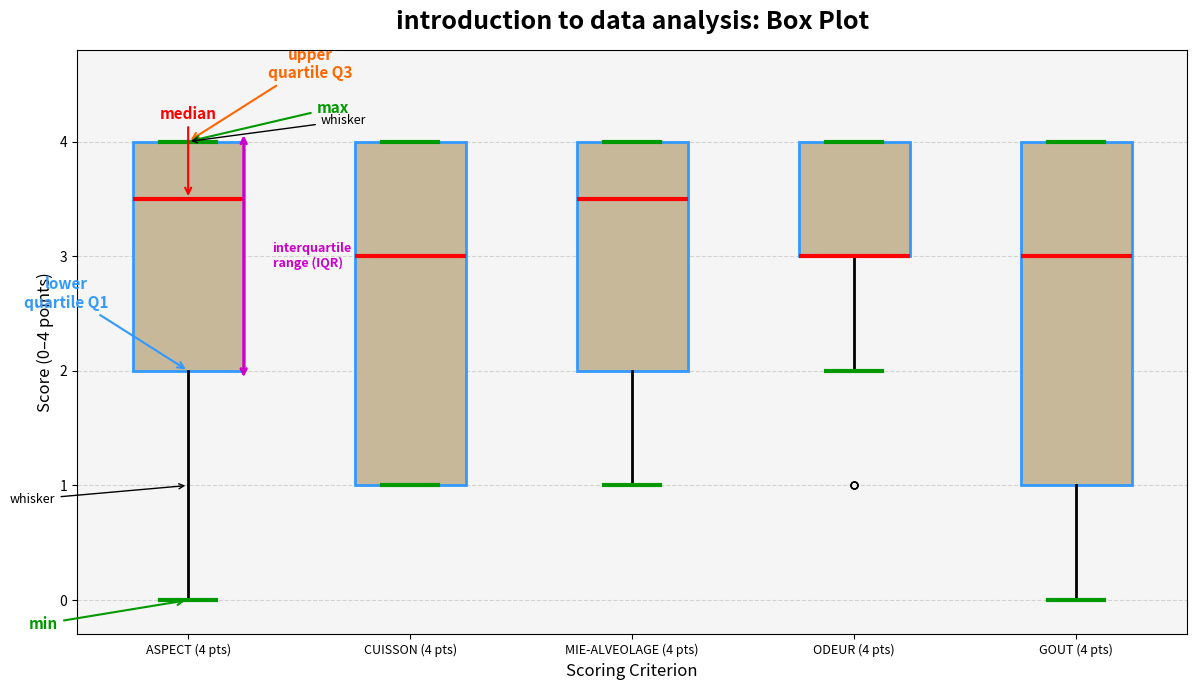

Where does the median line of the box for GOUT (4 pts) sit on the y-axis? The values are not printed on the chart, so give them approximately, as read against the axis.

3.0